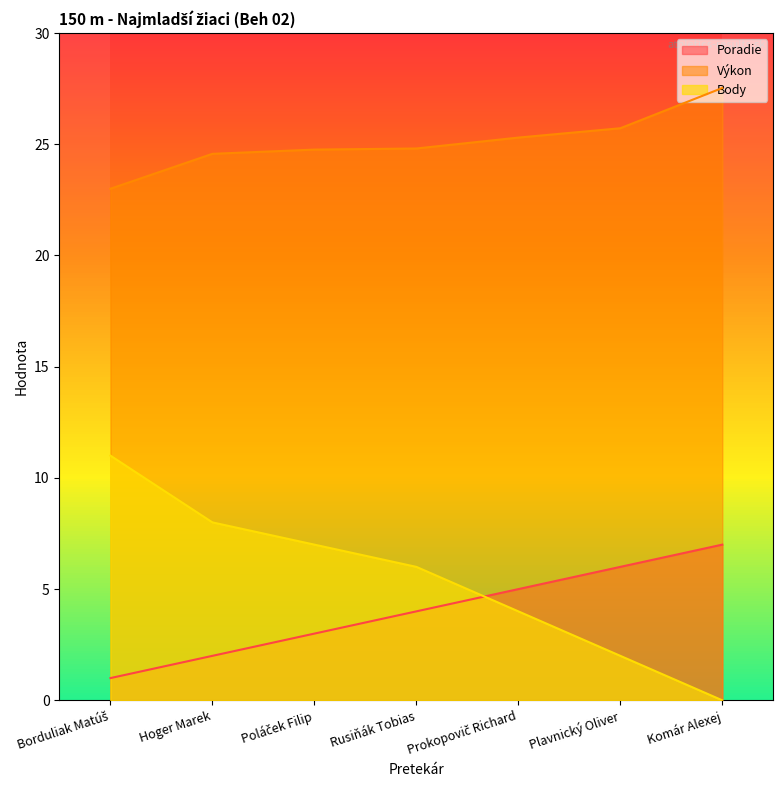

True or false: Výkon and Poradie intersect in this chart.

False